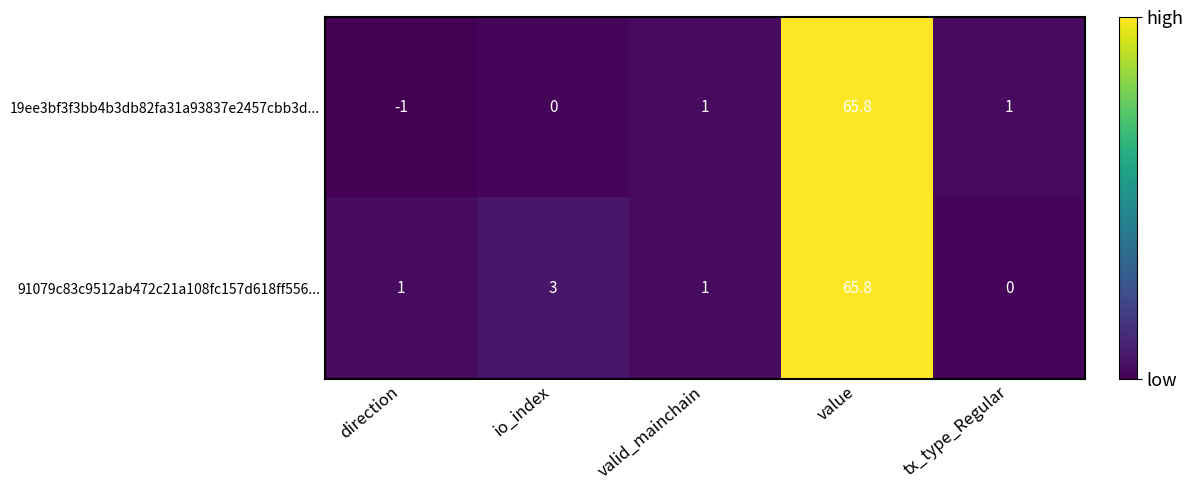

Where is 91079c83c9512ab472c21a108fc157d618ff556... nearest to the value 32?

io_index